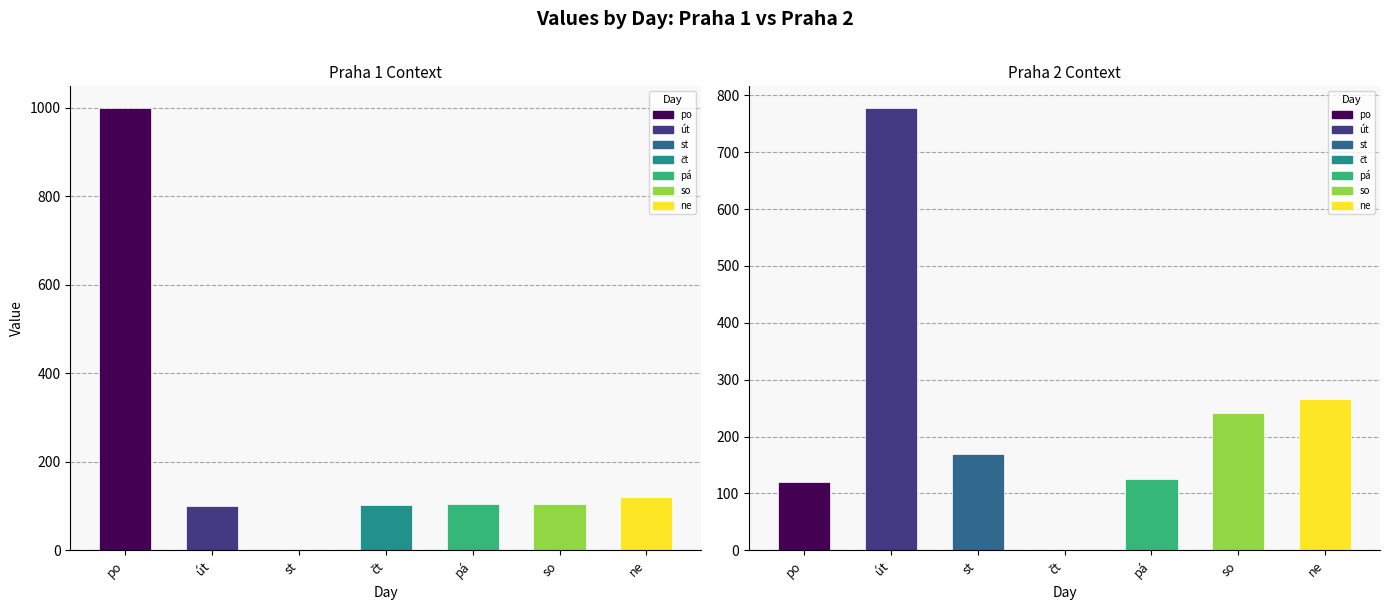

What is the difference between the Praha 1 values at út and ne?

19.0